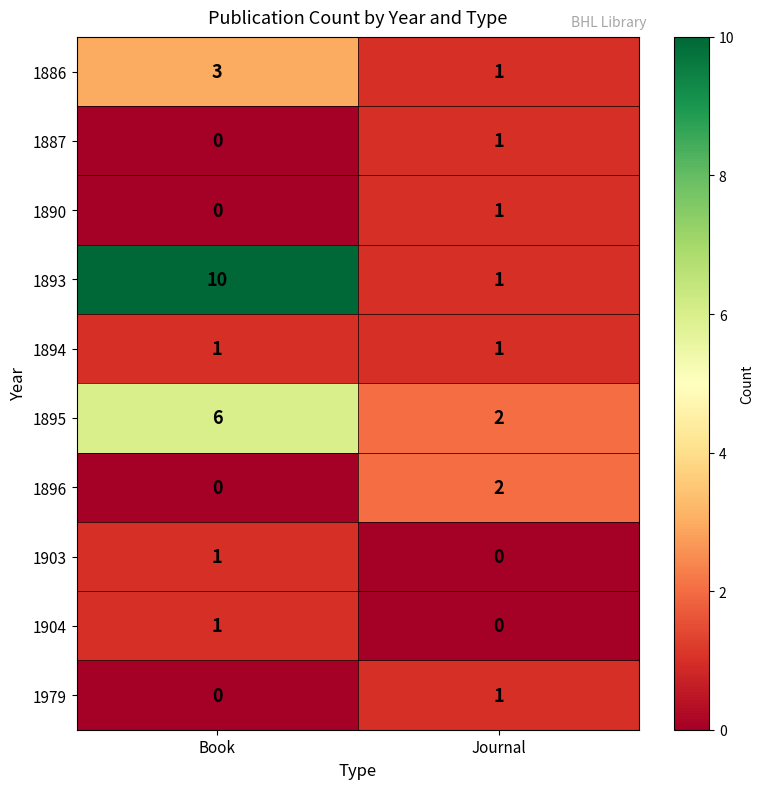

What is the difference between the highest and lowest values at Book?

10